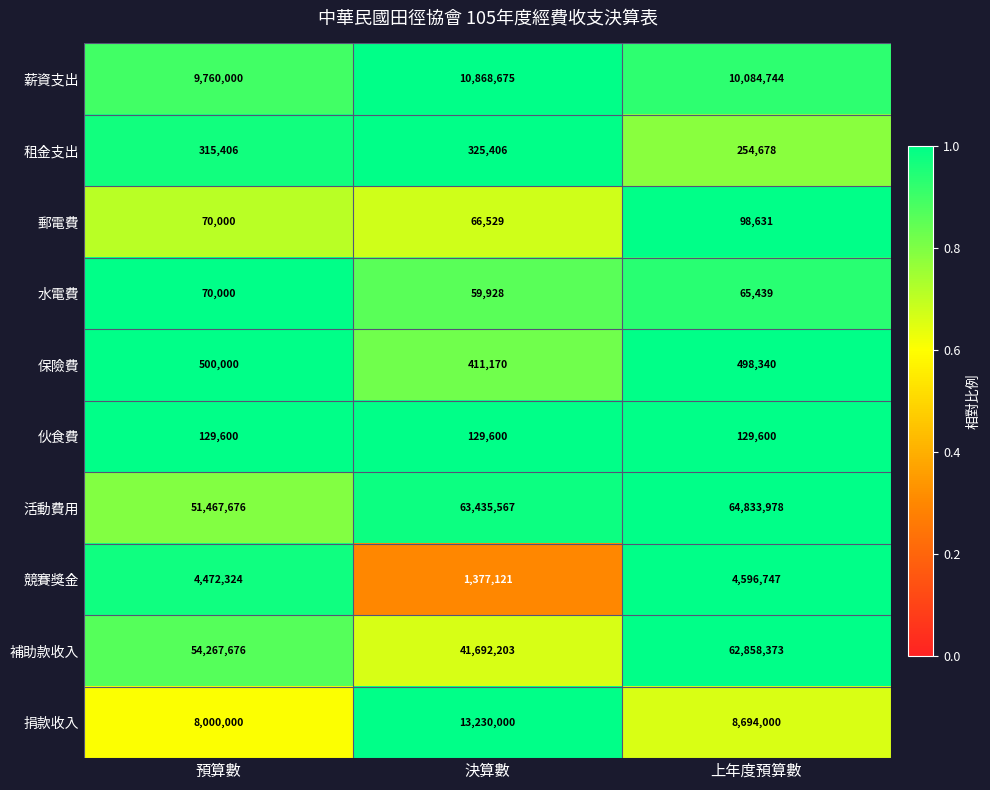

What is the difference between the maximum and minimum values in the 郵電費 series?

32102